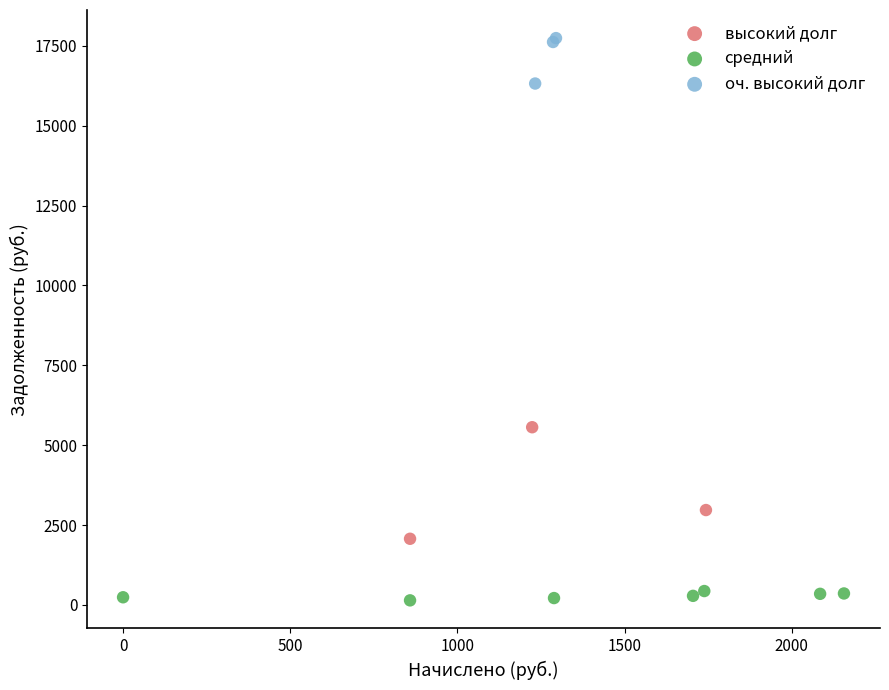

Which series has the widest spread of Y values?

высокий долг